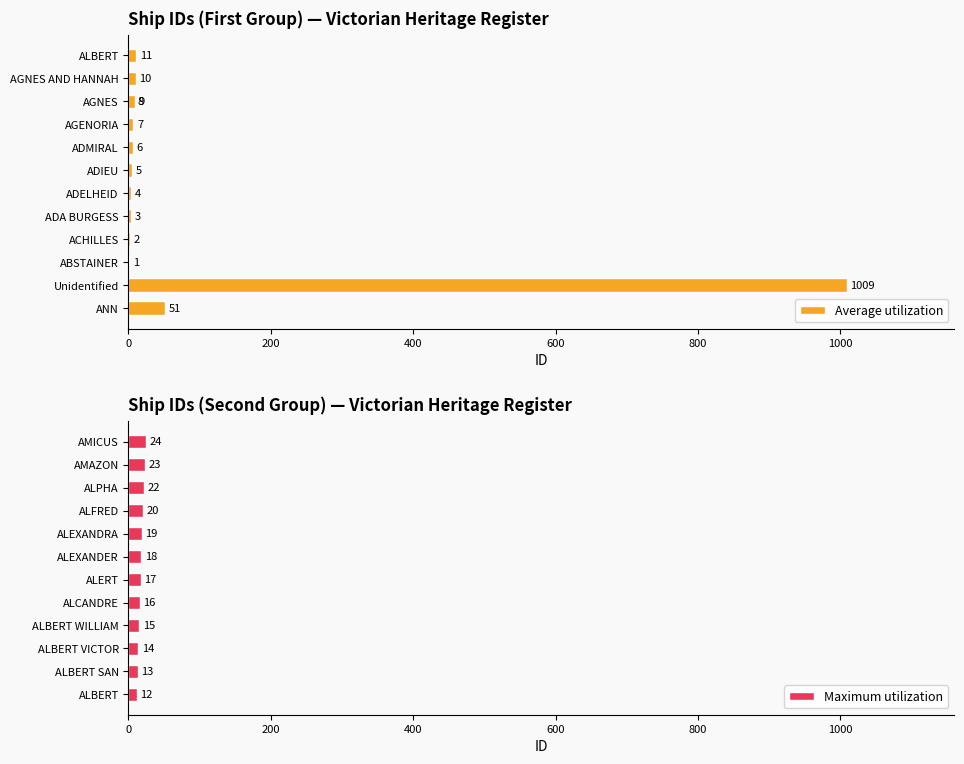

Between ALPHA and AGENORIA, which is larger?

ALPHA